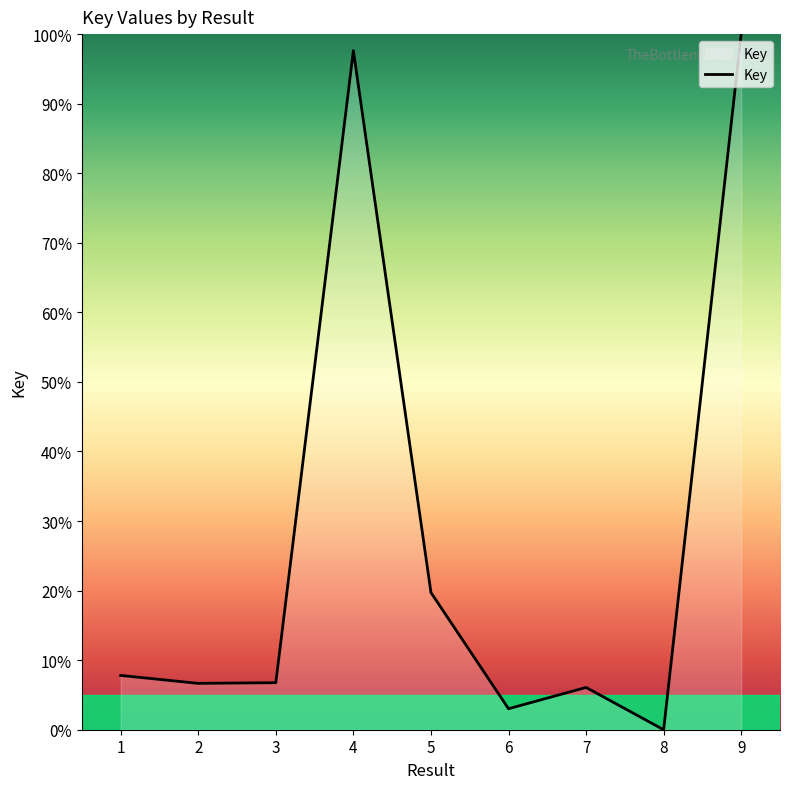

What is the difference between the maximum and minimum values?

100.0